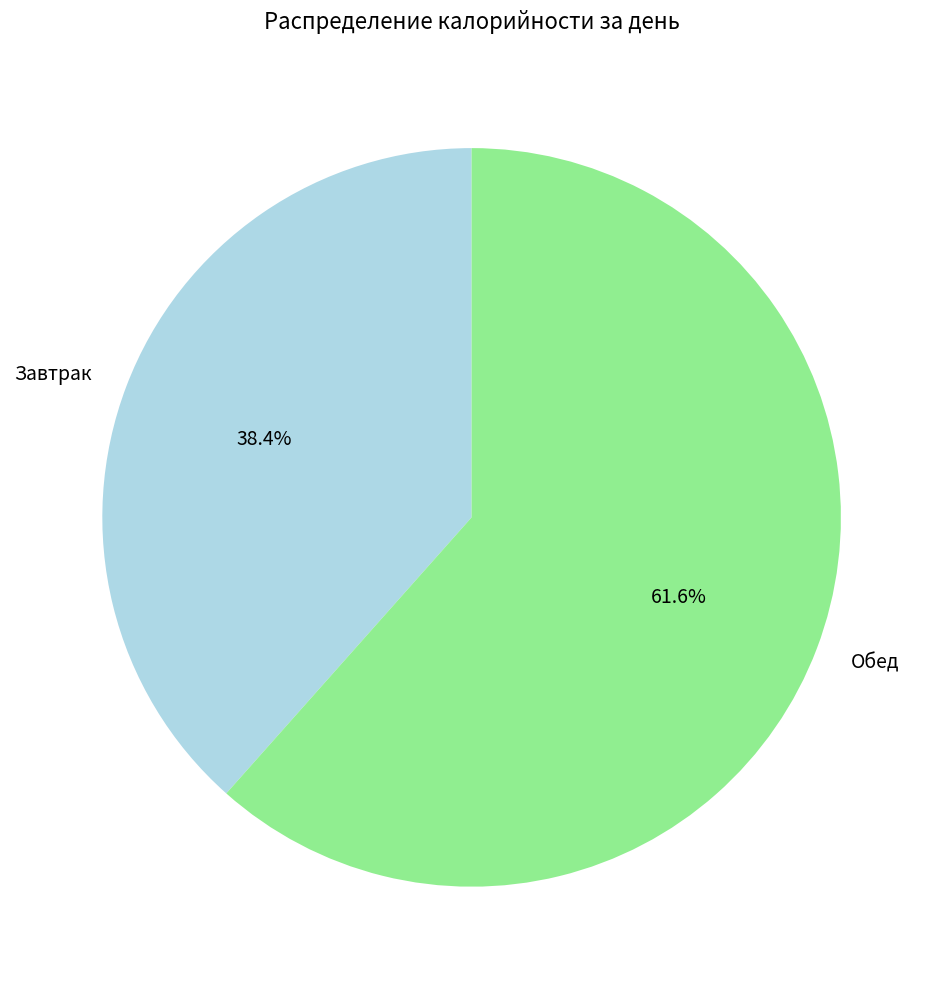

Which category accounts for the majority?

Обед